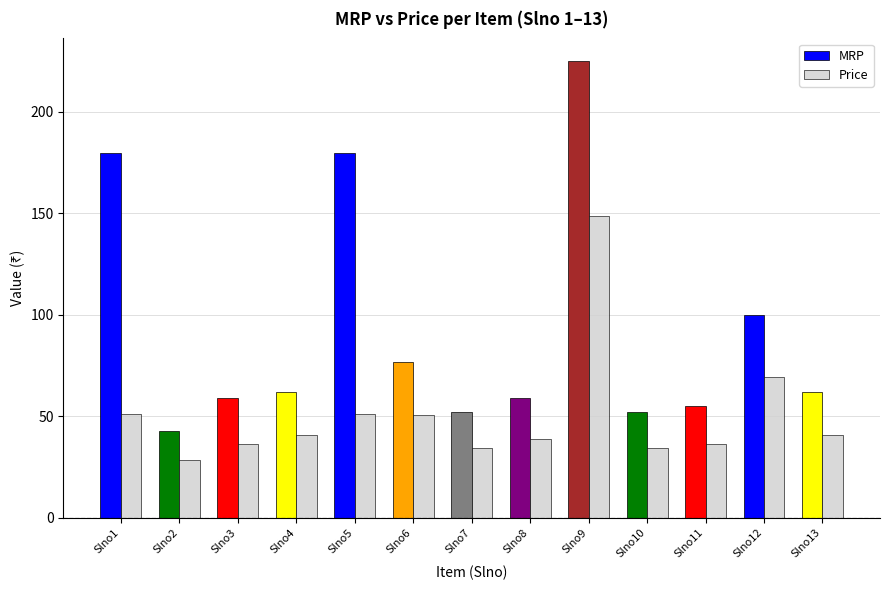

Which series has the largest total across all categories?

MRP